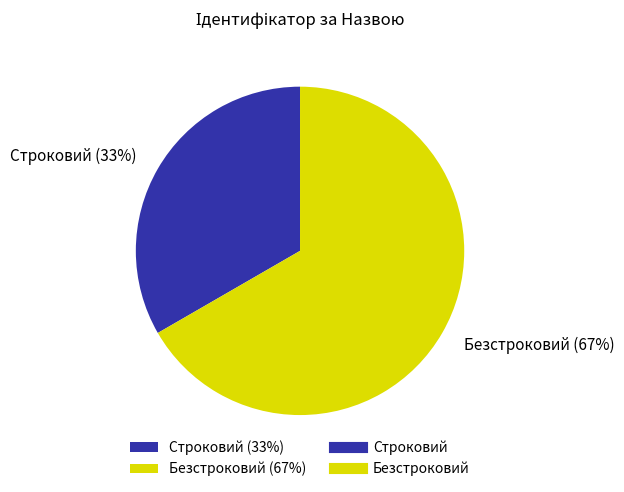

To the nearest percent, what percentage of the pie is Строковий?

33%